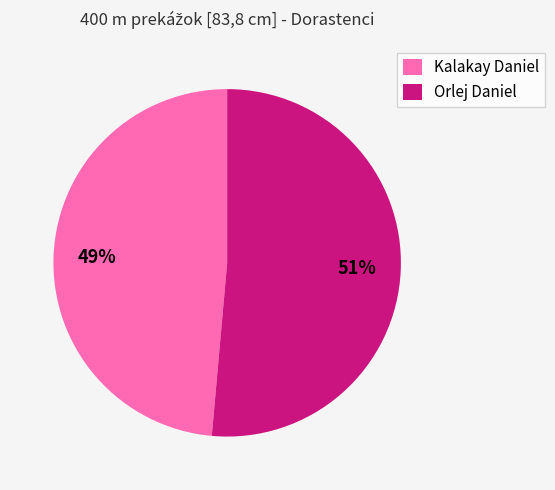

To the nearest percent, what is the average slice percentage?

50%